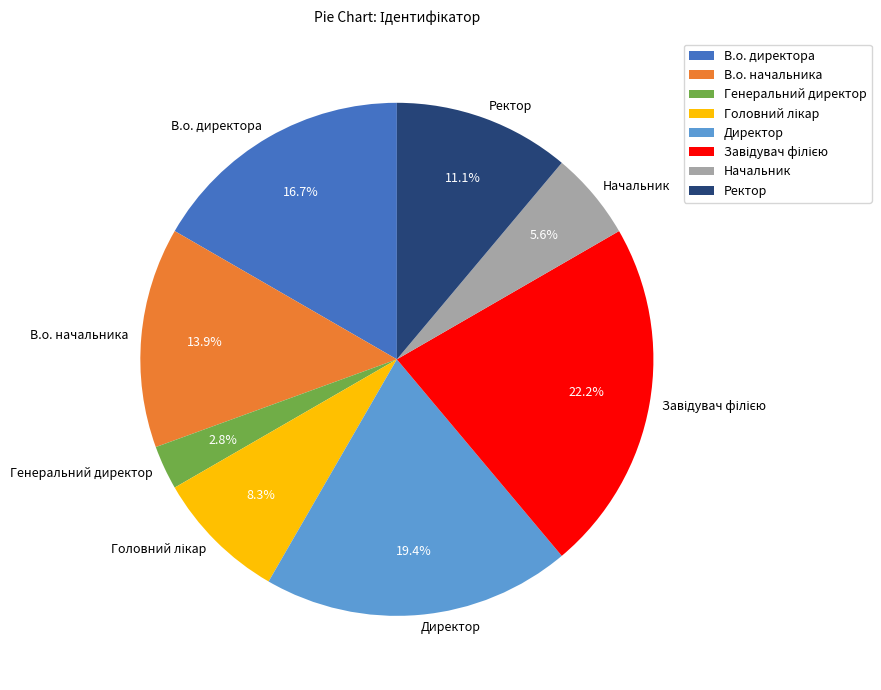

To the nearest percent, what portion does Начальник represent?

6%